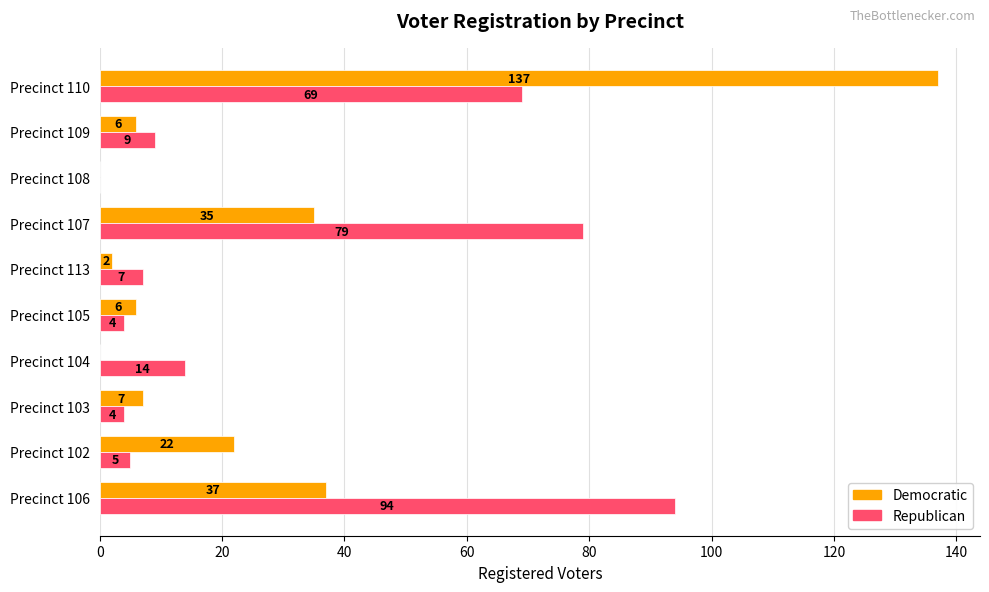

What is the greatest value displayed?

137